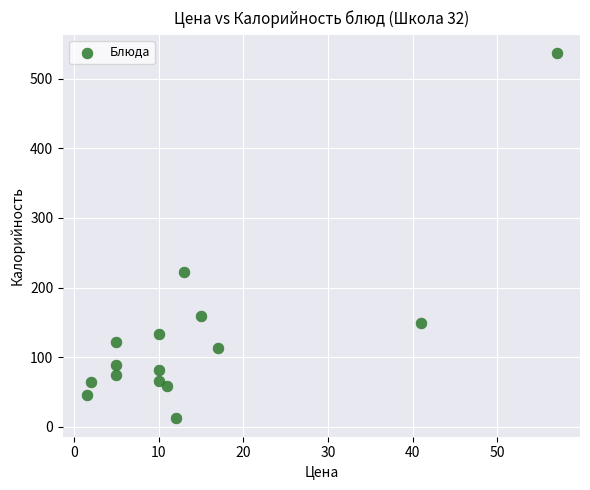

What Y value in the scatter plot is closest to 274?

222.3